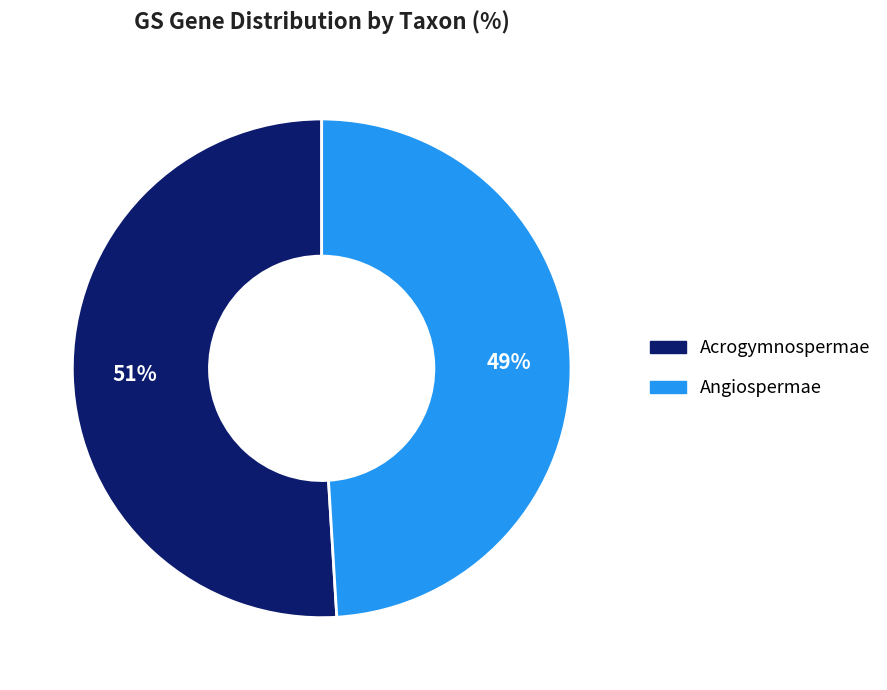

Which slice is the smallest?

Angiospermae